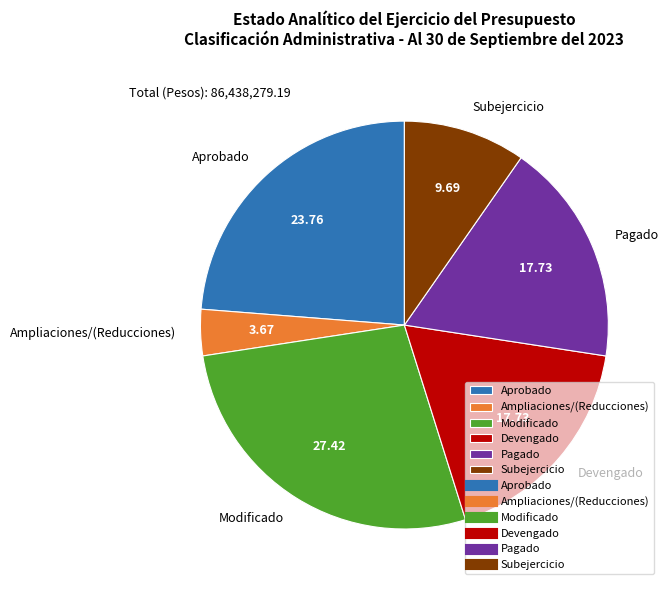

What is the ratio of the value at Devengado to the value at Aprobado?

0.7